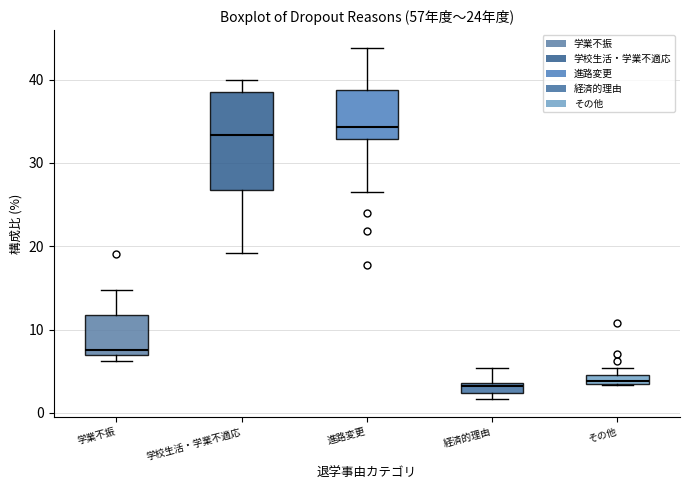

Where is the lower edge of the box for 学業不振 on the y-axis? The values are not printed on the chart, so give them approximately, as read against the axis.

7